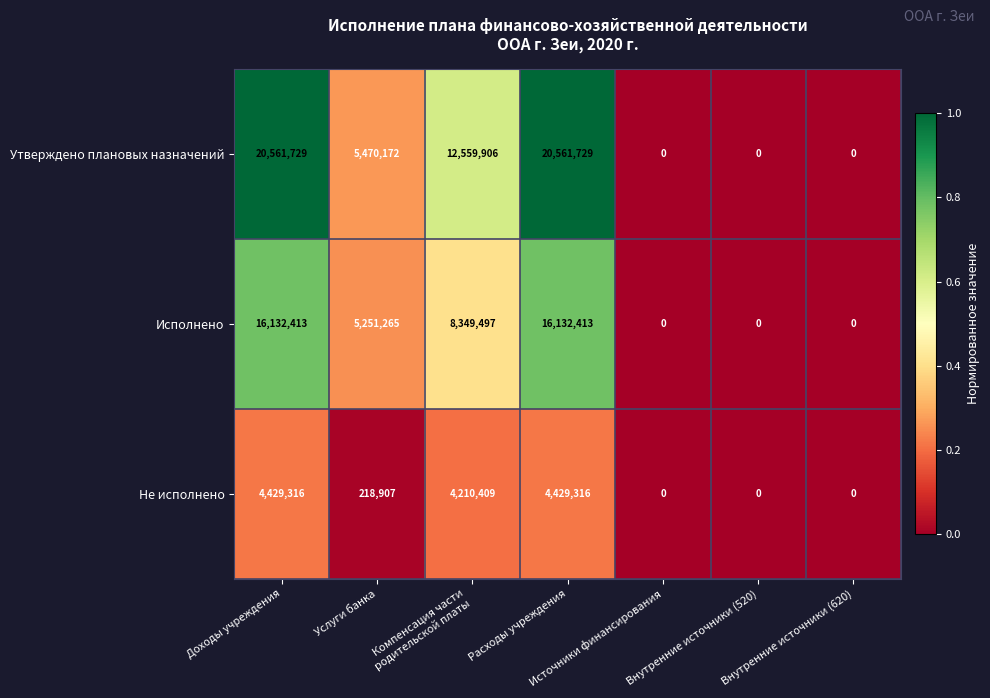

Which series has the largest total across all categories?

Утверждено плановых назначений